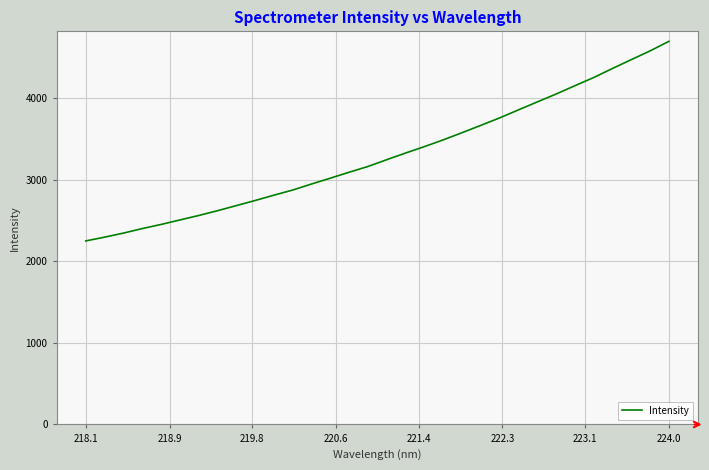

What is the smallest value displayed?

2250.3